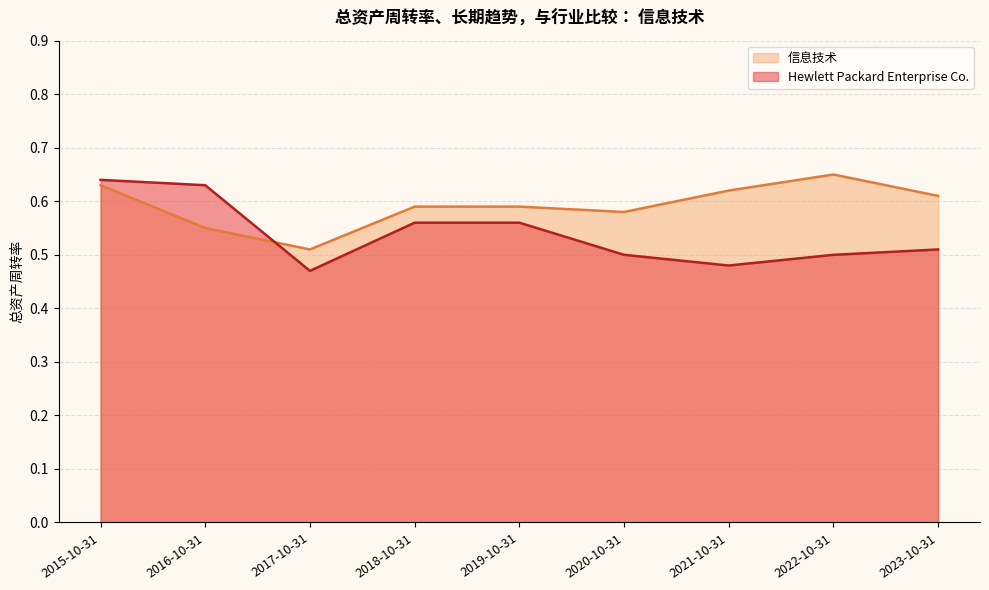

Reading left to right, what are all the values shown in this chart?

Hewlett Packard Enterprise Co.: 2023-10-31=0.5	2022-10-31=0.5	2021-10-31=0.5	2020-10-31=0.5	2019-10-31=0.6	2018-10-31=0.6	2017-10-31=0.5	2016-10-31=0.6	2015-10-31=0.6
信息技术: 2023-10-31=0.6	2022-10-31=0.7	2021-10-31=0.6	2020-10-31=0.6	2019-10-31=0.6	2018-10-31=0.6	2017-10-31=0.5	2016-10-31=0.6	2015-10-31=0.6